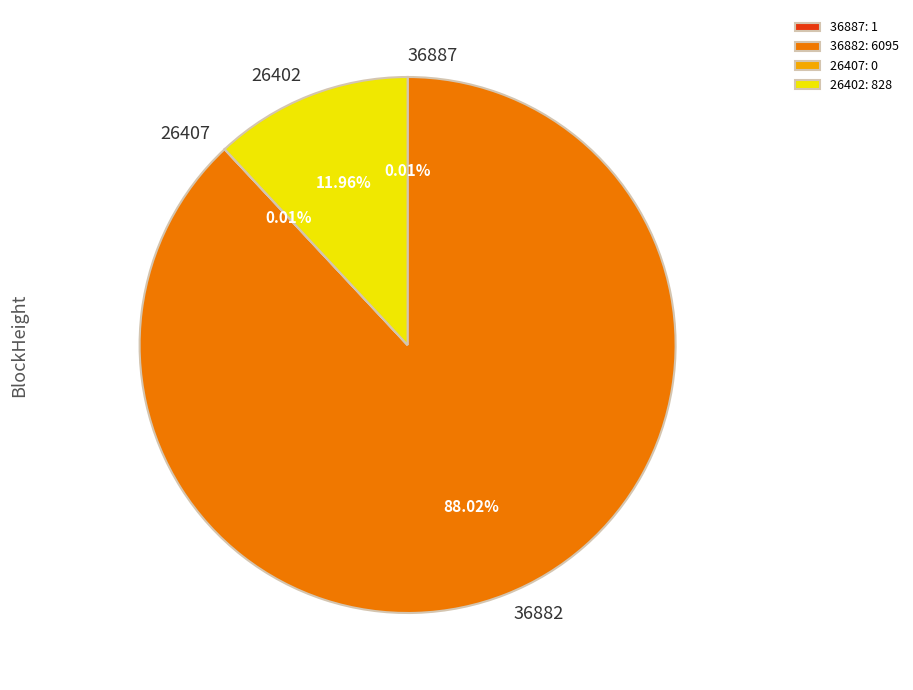

Combined, do 26402: 828 and 36882: 6095 account for over 50%?

Yes